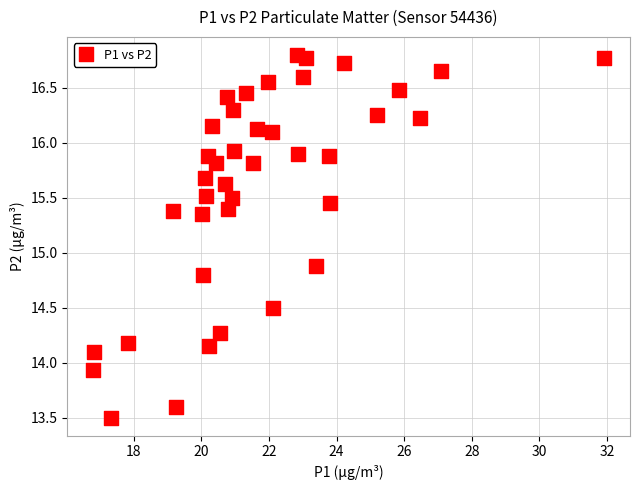

What is the range of X values (max minus min)?

15.1